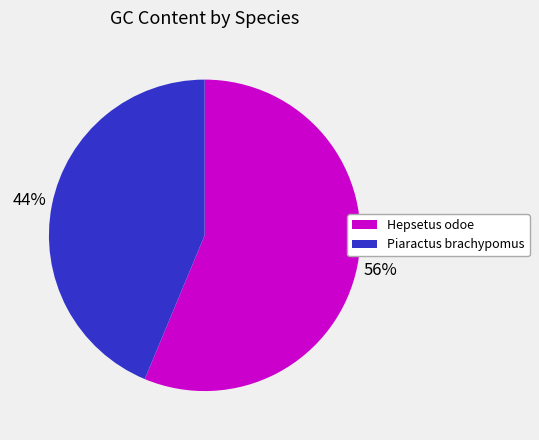

To the nearest percent, what is the combined percentage of Hepsetus odoe and Piaractus brachypomus?

100%